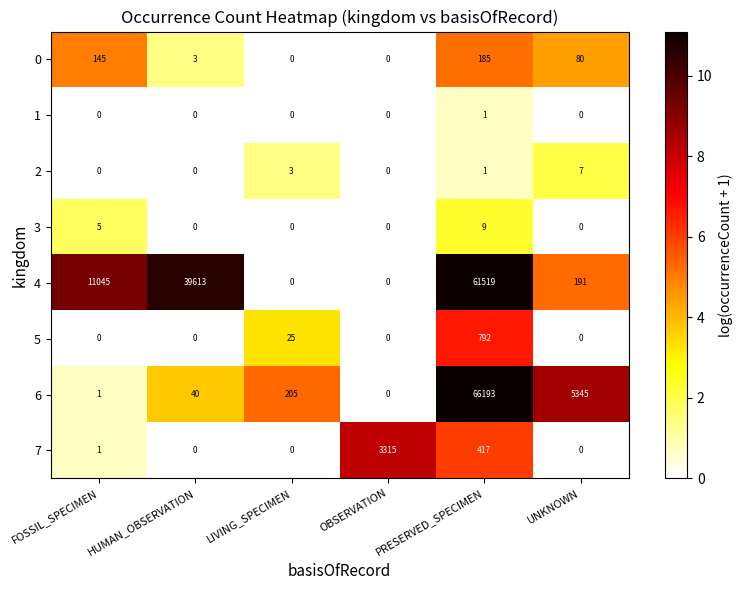

Which series has the largest range (max minus min)?

6